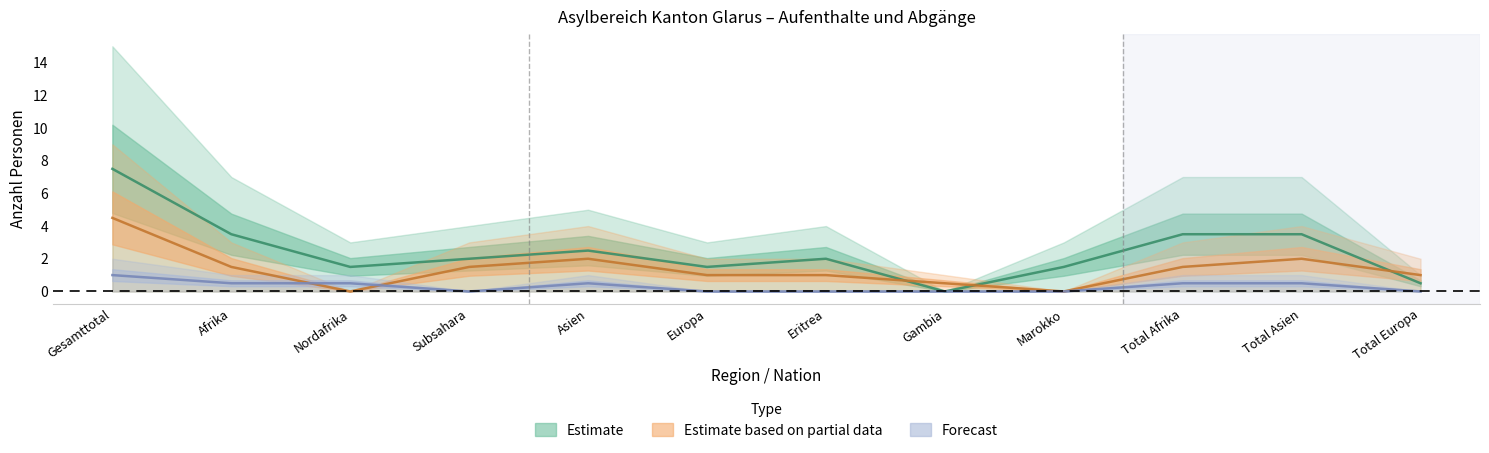

Reading left to right, transcribe all the data shown in this chart.

Estimate: Gesamttotal=7.5	Afrika=3.5	Nordafrika=1.5	Subsahara=2.0	Asien=2.5	Europa=1.5	Eritrea=2.0	Gambia=0.0	Marokko=1.5	Total Afrika=3.5	Total Asien=3.5	Total Europa=0.5
Estimate based on partial data: Gesamttotal=4.5	Afrika=1.5	Nordafrika=0.0	Subsahara=1.5	Asien=2.0	Europa=1.0	Eritrea=1.0	Gambia=0.5	Marokko=0.0	Total Afrika=1.5	Total Asien=2.0	Total Europa=1.0
Forecast: Gesamttotal=1.0	Afrika=0.5	Nordafrika=0.5	Subsahara=0.0	Asien=0.5	Europa=0.0	Eritrea=0.0	Gambia=0.0	Marokko=0.0	Total Afrika=0.5	Total Asien=0.5	Total Europa=0.0